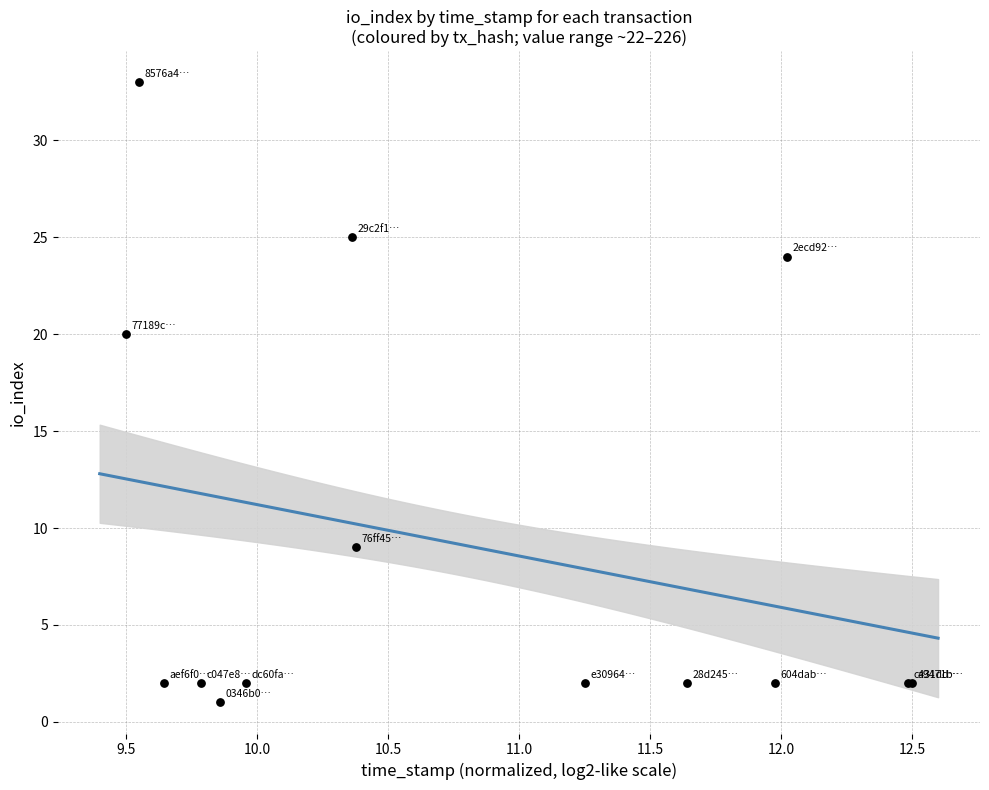

What Y value in the scatter plot is closest to 17?

20